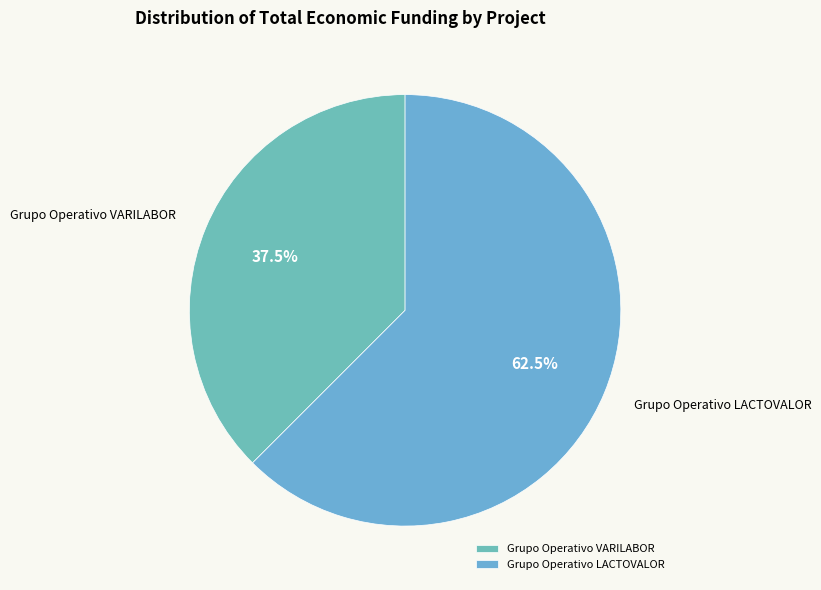

Which has a higher value, Grupo Operativo LACTOVALOR or Grupo Operativo VARILABOR?

Grupo Operativo LACTOVALOR